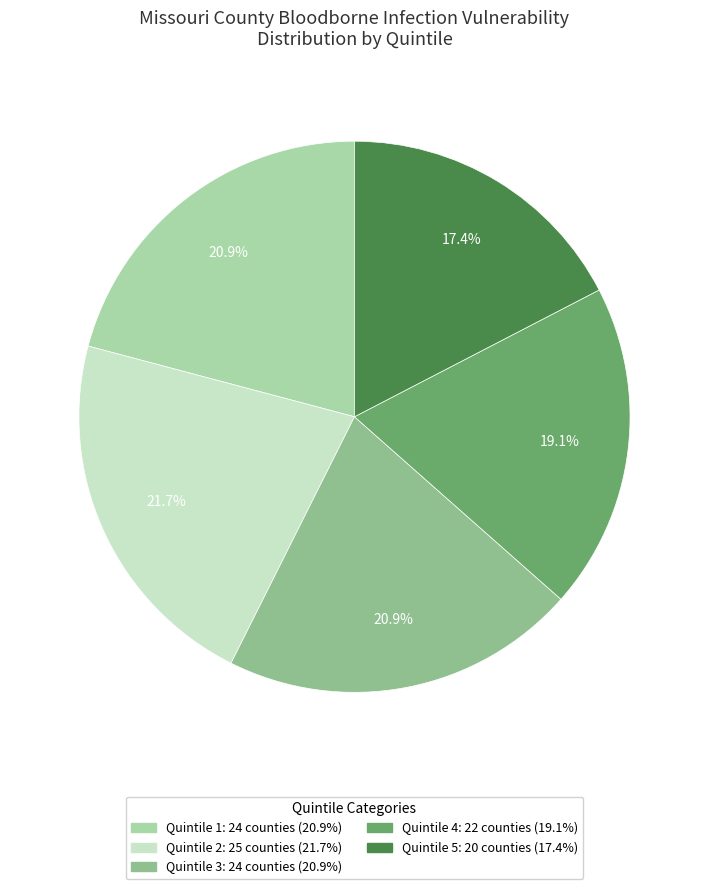

Count the number of slices in the pie.

5